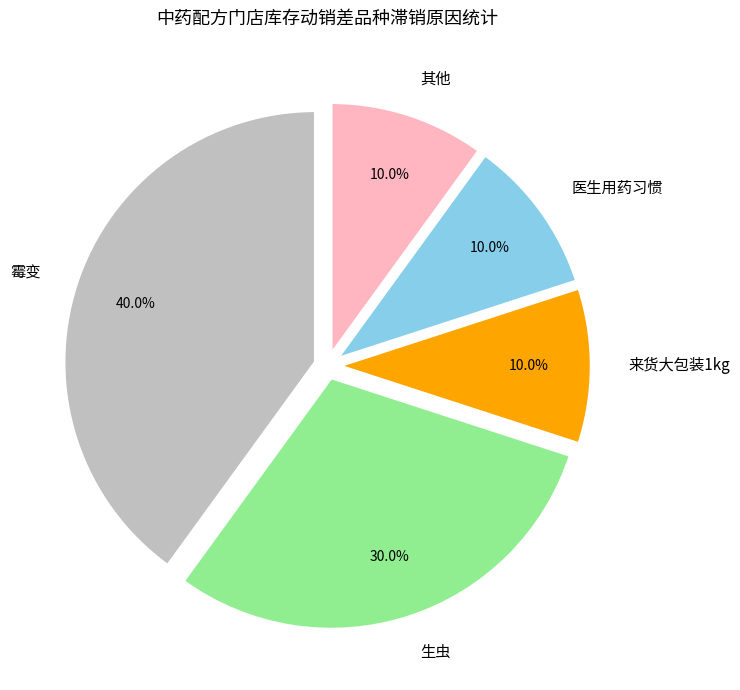

Does 来货大包装1kg represent more than half of the total?

No